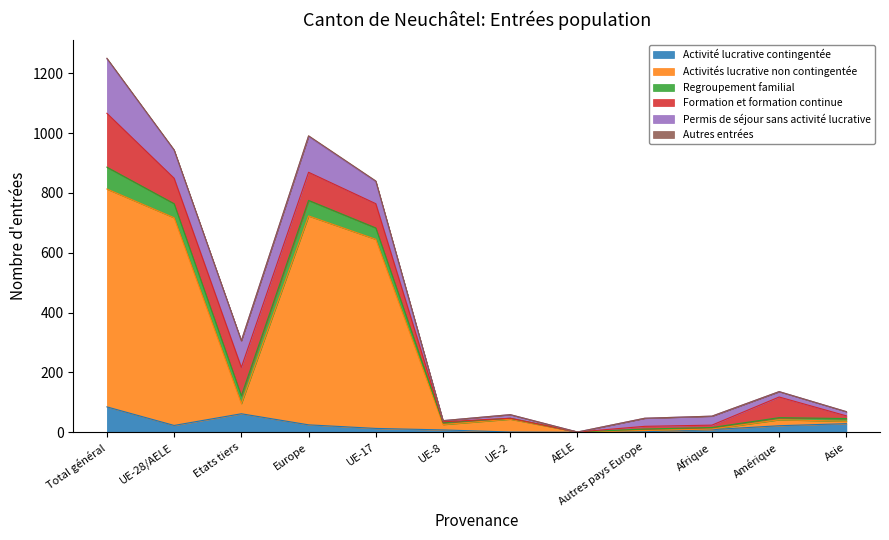

At which category is the sum across all series the highest?

Total général